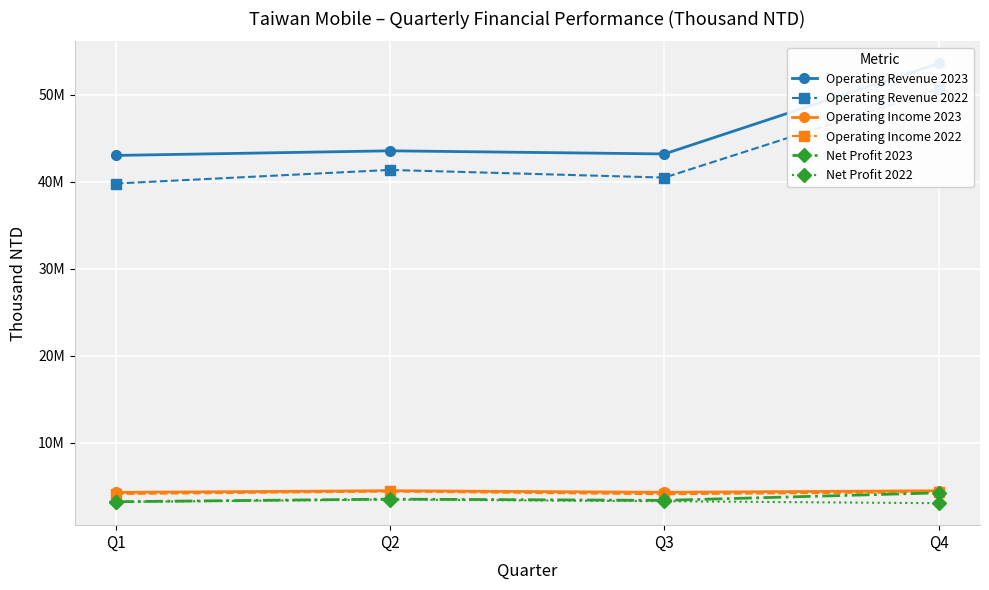

How many values in the Net Profit 2023 series exceed 3513514?

1